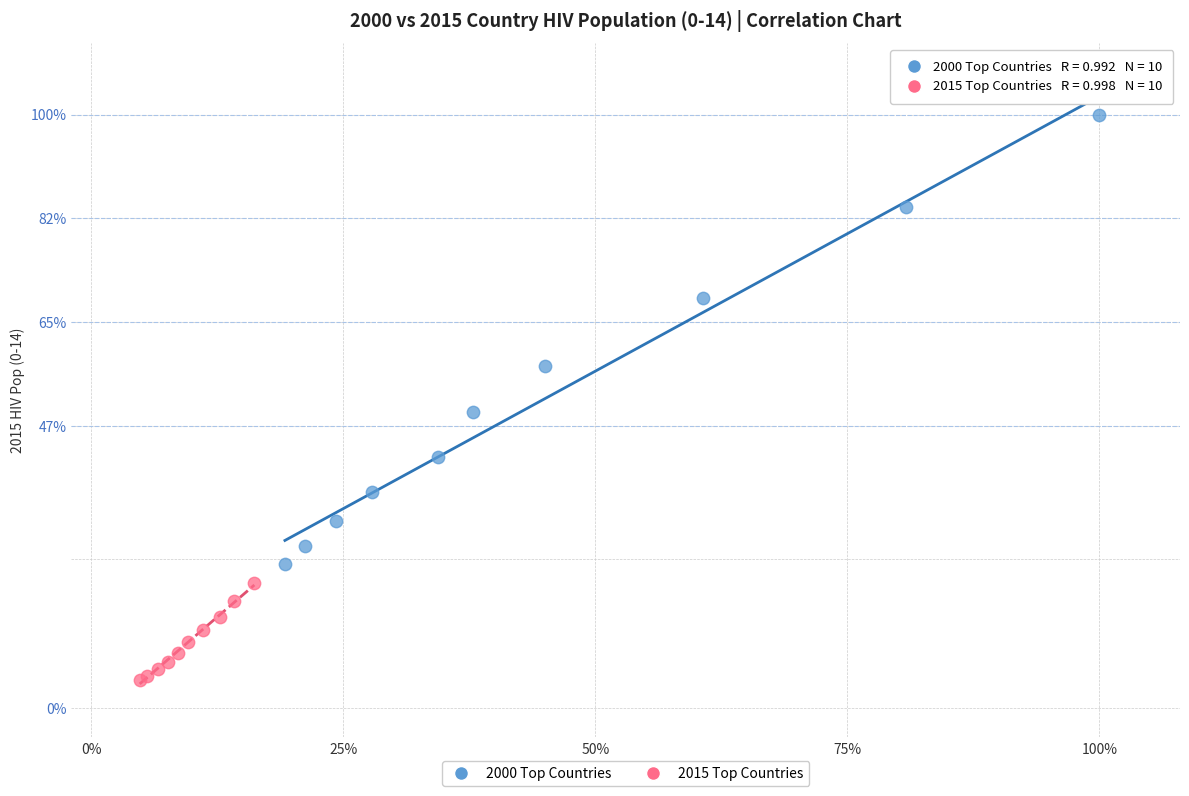

What are all the series names shown in the legend?

2000 Top Countries, 2015 Top Countries